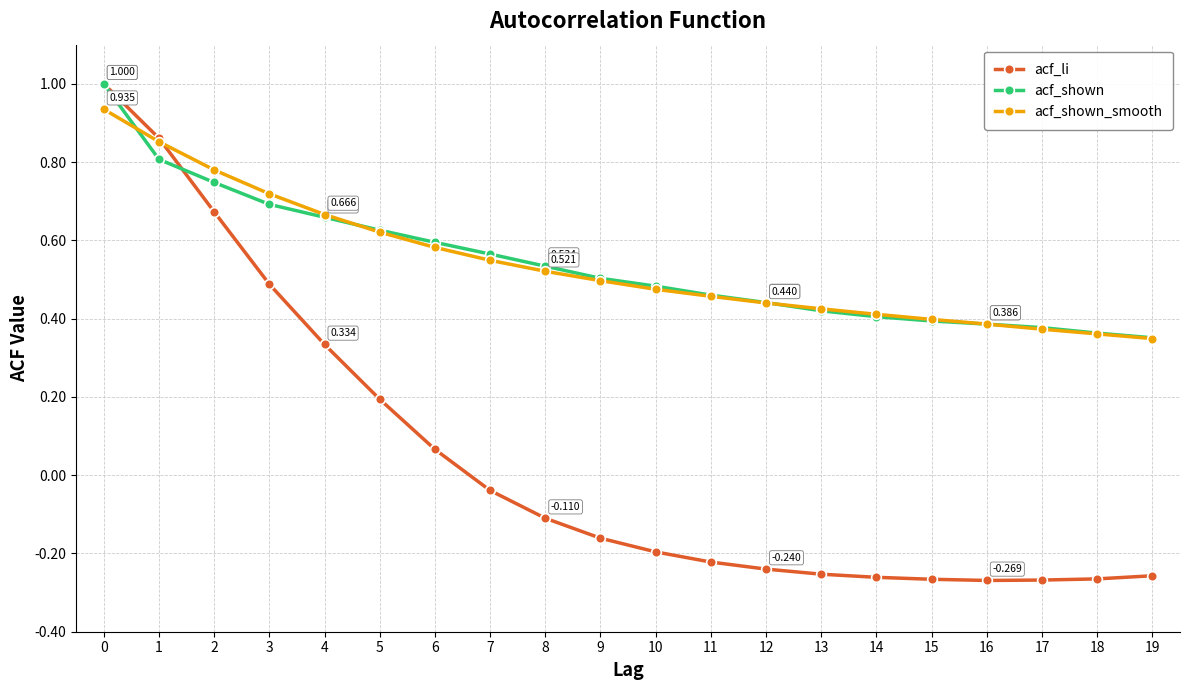

What is the sum of all acf_shown_smooth values?

10.8